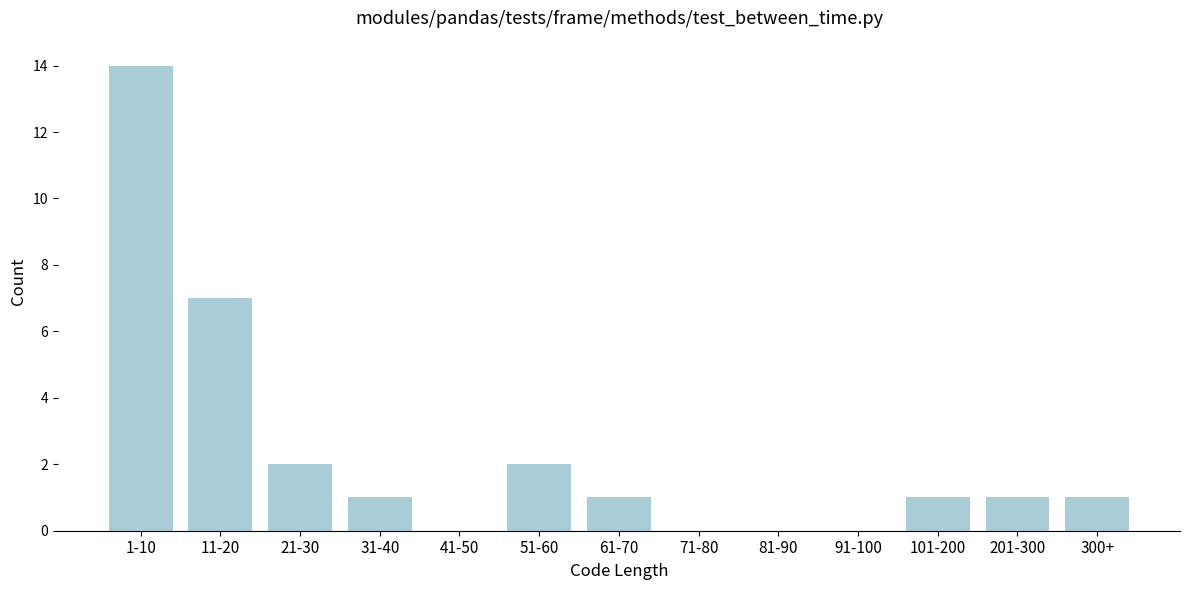

Reading left to right, extract all data points from this chart.

1-10=14	11-20=7	21-30=2	31-40=1	41-50=0	51-60=2	61-70=1	71-80=0	81-90=0	91-100=0	101-200=1	201-300=1	300+=1